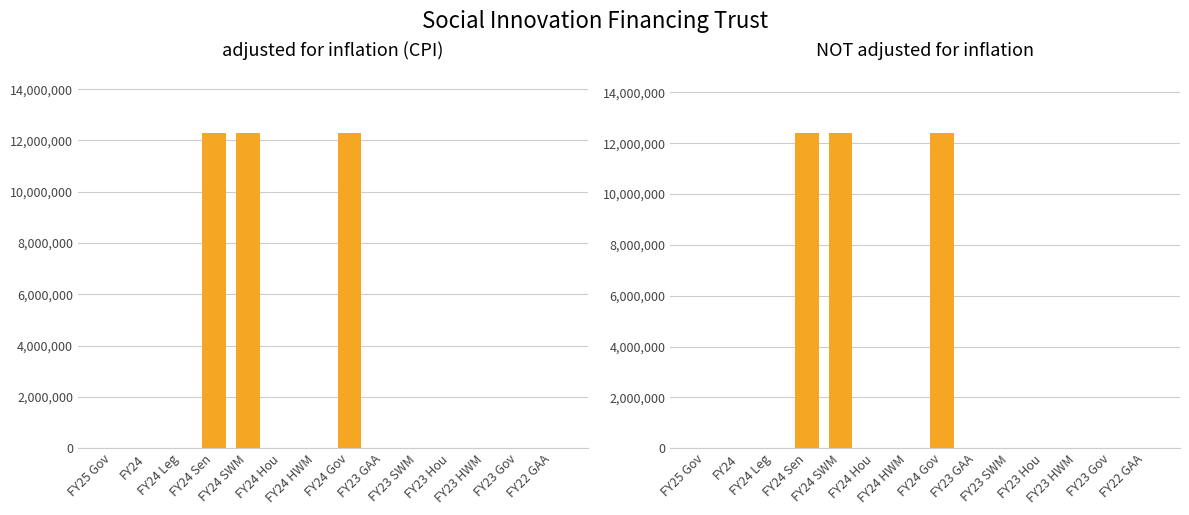

At FY23 SWM, list the series in order from smallest to largest.

adjusted for inflation (CPI), NOT adjusted for inflation